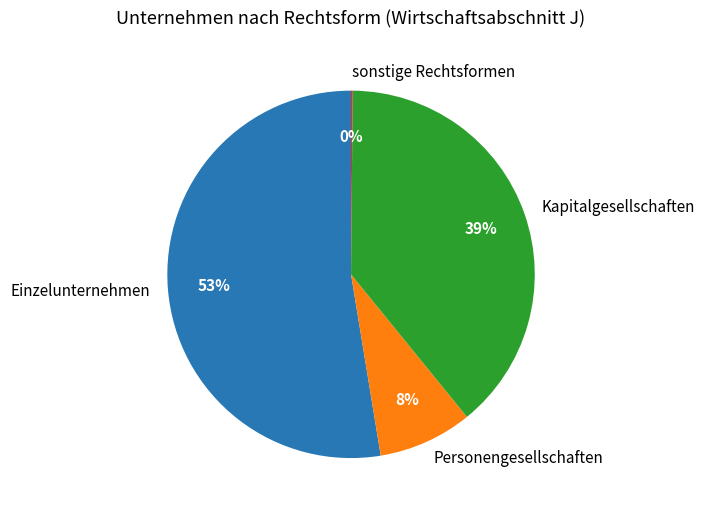

Approximately how many times larger is the value at Kapitalgesellschaften compared to Einzelunternehmen?

0.7